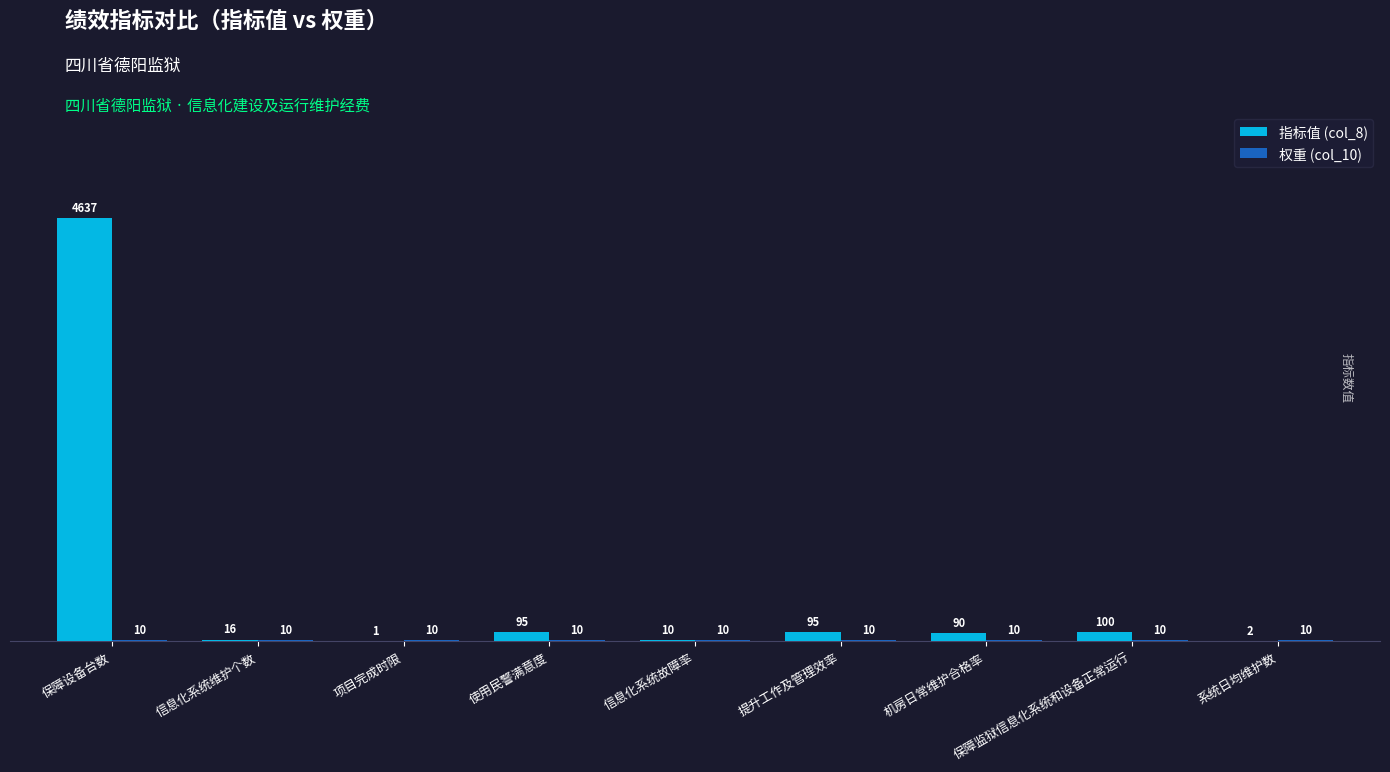

At which category does the chart reach its peak across all series?

保障设备台数